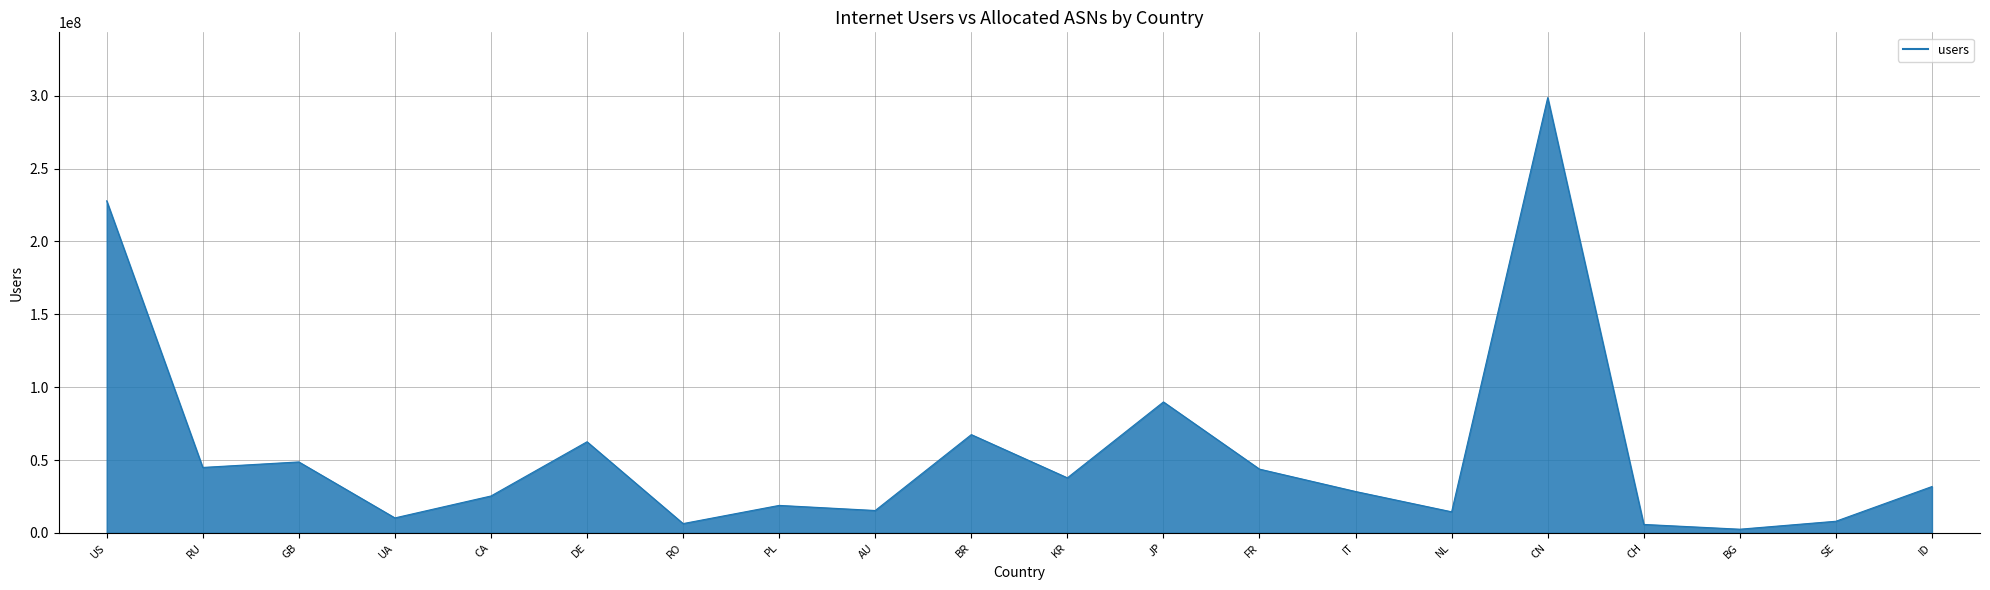

What is the smallest value displayed?

2515681